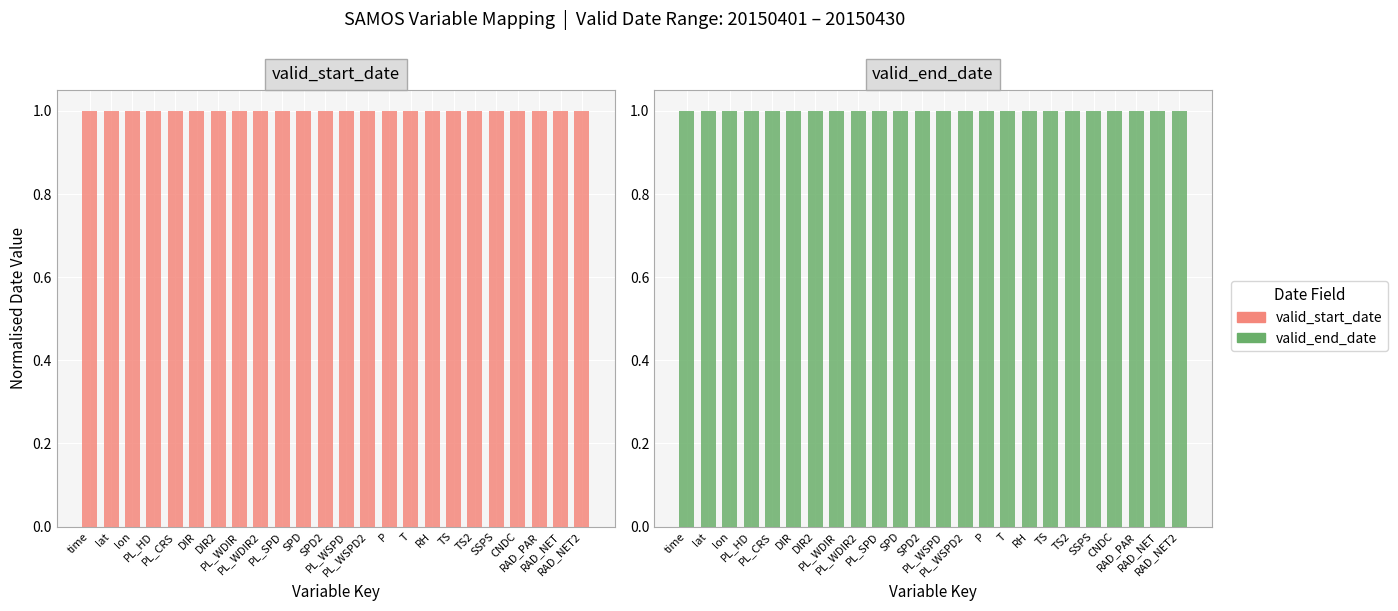

Reading left to right, transcribe all the data shown in this chart.

valid_start_date: 20150401	20150401	20150401	20150401	20150401	20150401	20150401	20150401	20150401	20150401	20150401	20150401	20150401	20150401	20150401	20150401	20150401	20150401	20150401	20150401	20150401	20150401	20150401	20150401
valid_end_date: 20150430	20150430	20150430	20150430	20150430	20150430	20150430	20150430	20150430	20150430	20150430	20150430	20150430	20150430	20150430	20150430	20150430	20150430	20150430	20150430	20150430	20150430	20150430	20150430